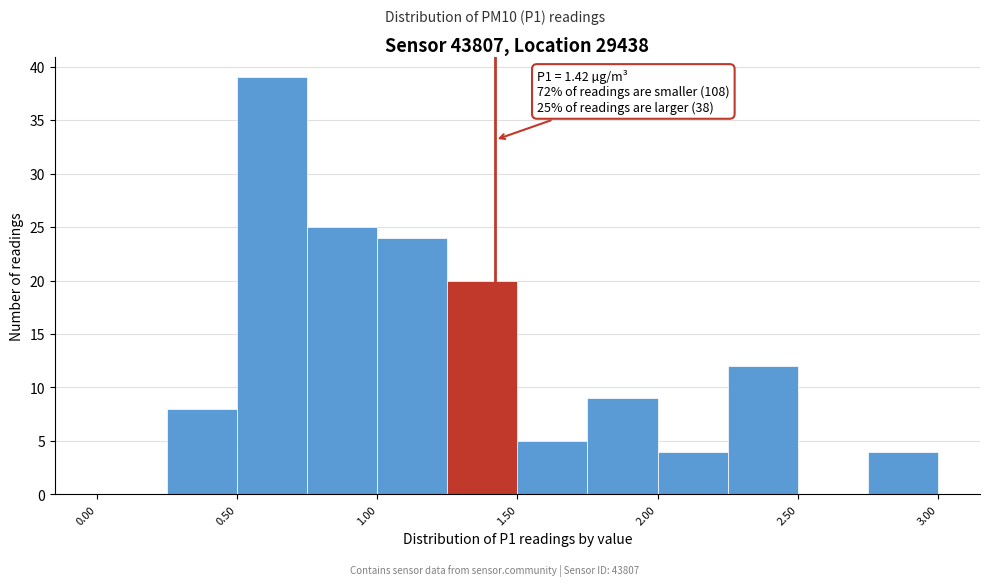

Which range on the x-axis has the tallest bar?

0.50 to 0.75